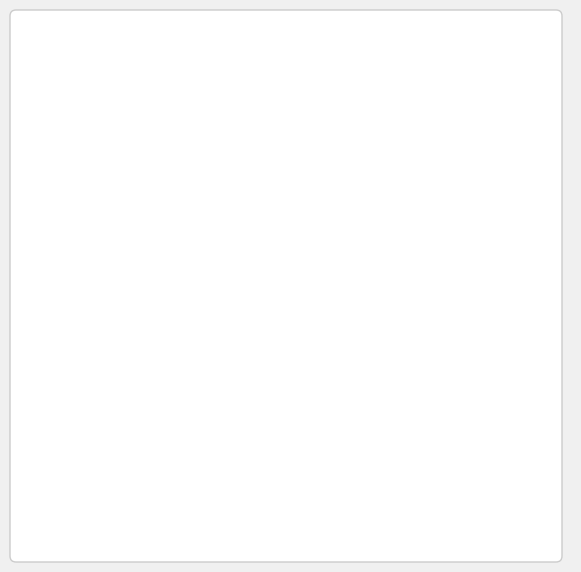

Is edzői fizetések the majority of the pie?

No